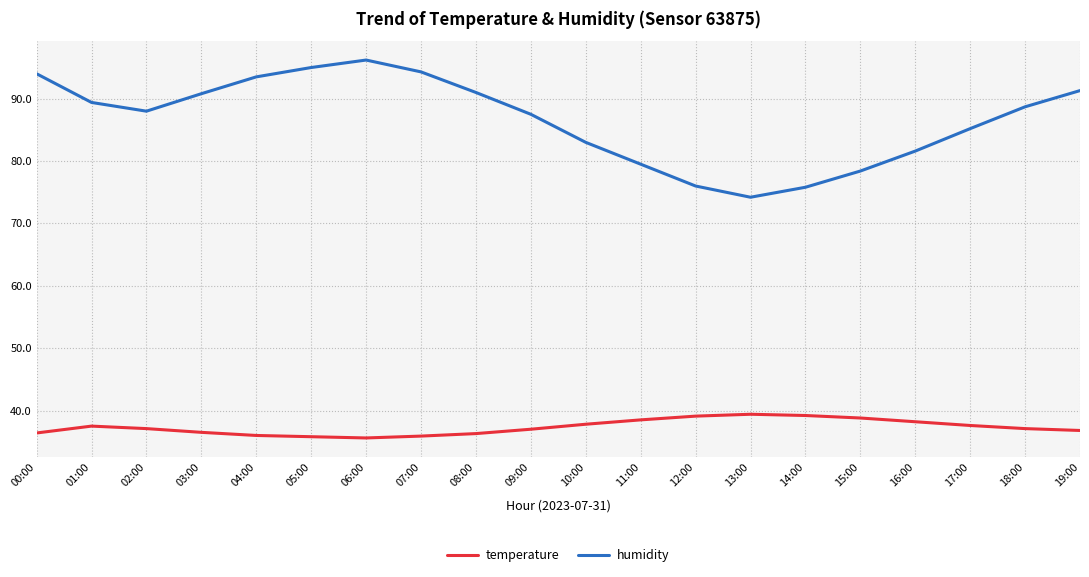

Which series has the largest range (max minus min)?

humidity